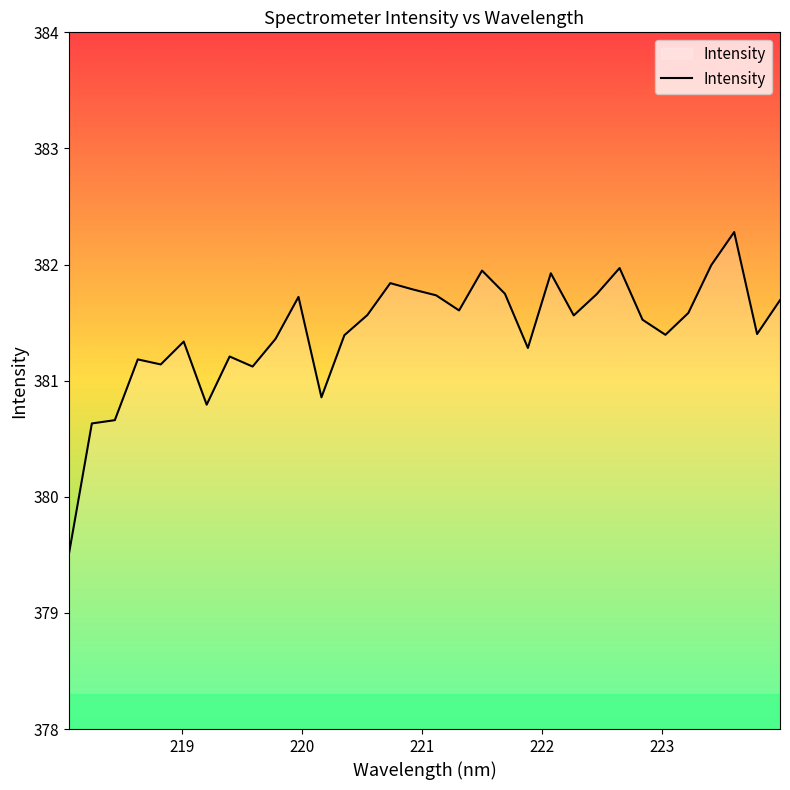

What is the maximum value shown in the chart?

382.3